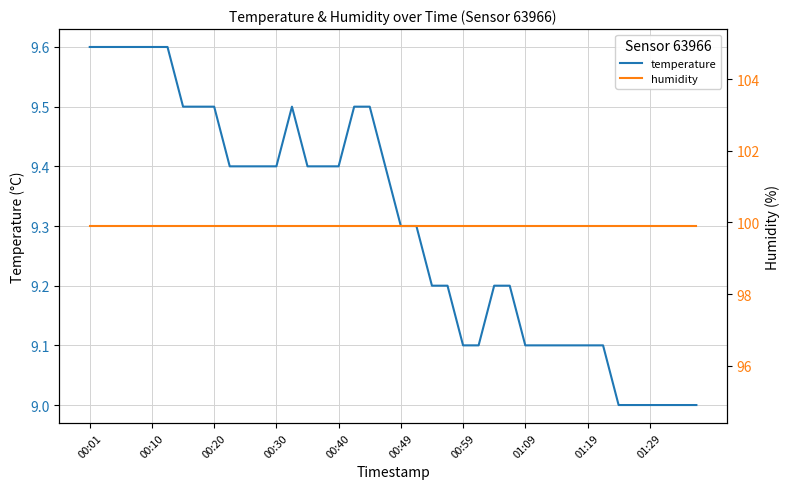

List the series in order of their peak value, highest first.

humidity, temperature